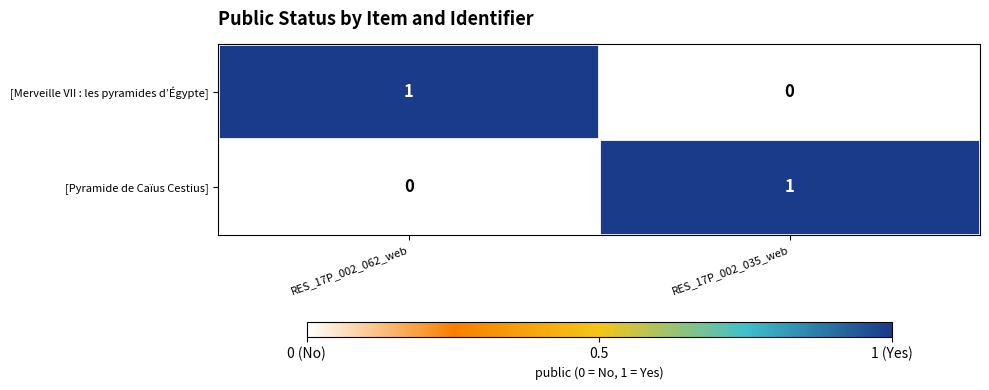

How many data points does each series have?

2